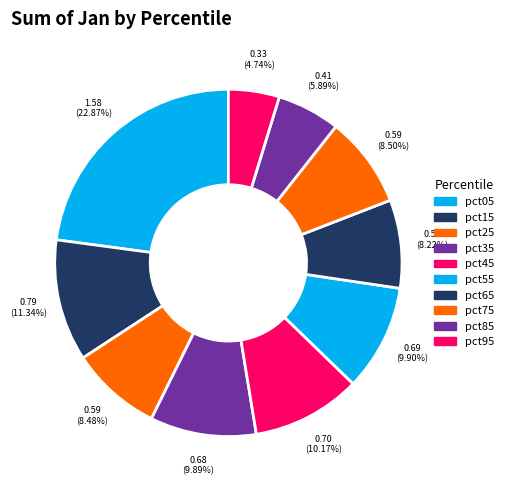

The pct05 slice represents 9% of the pie. True or false?

False